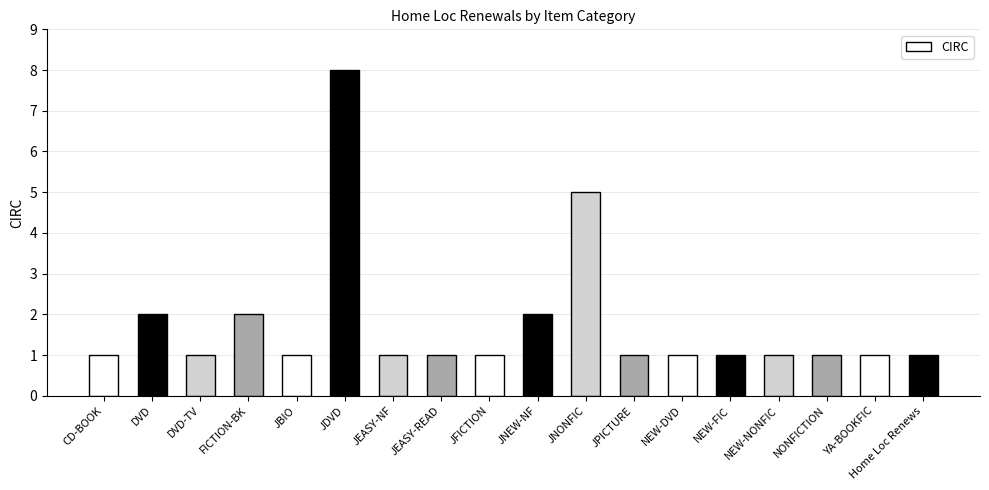

What is the difference between the second highest and second lowest values?

4